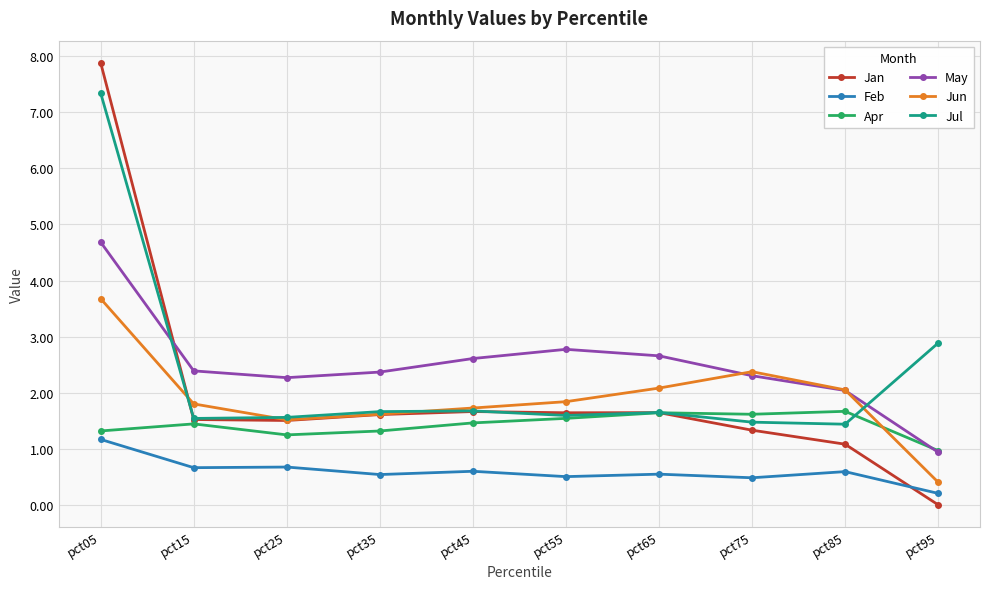

What is the total value across all series at pct35?

9.2